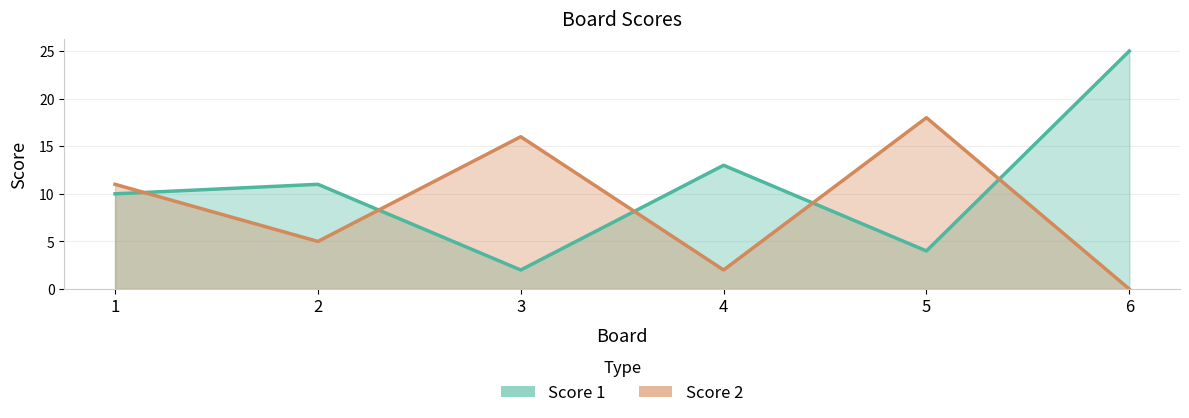

Which series has the largest total across all categories?

Score 1